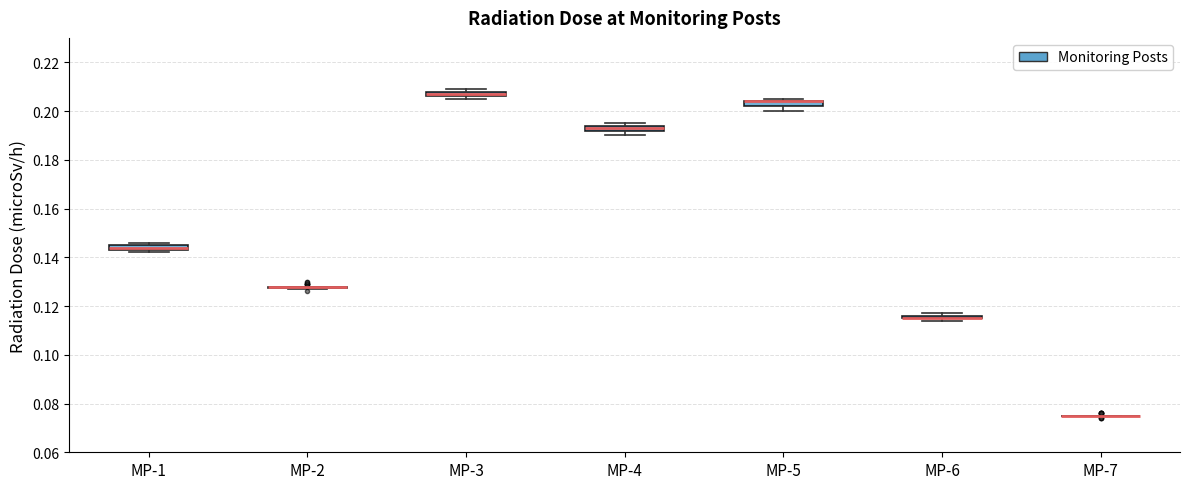

Where is the upper edge of the box for MP-1 on the y-axis? The values are not printed on the chart, so give them approximately, as read against the axis.

0.146